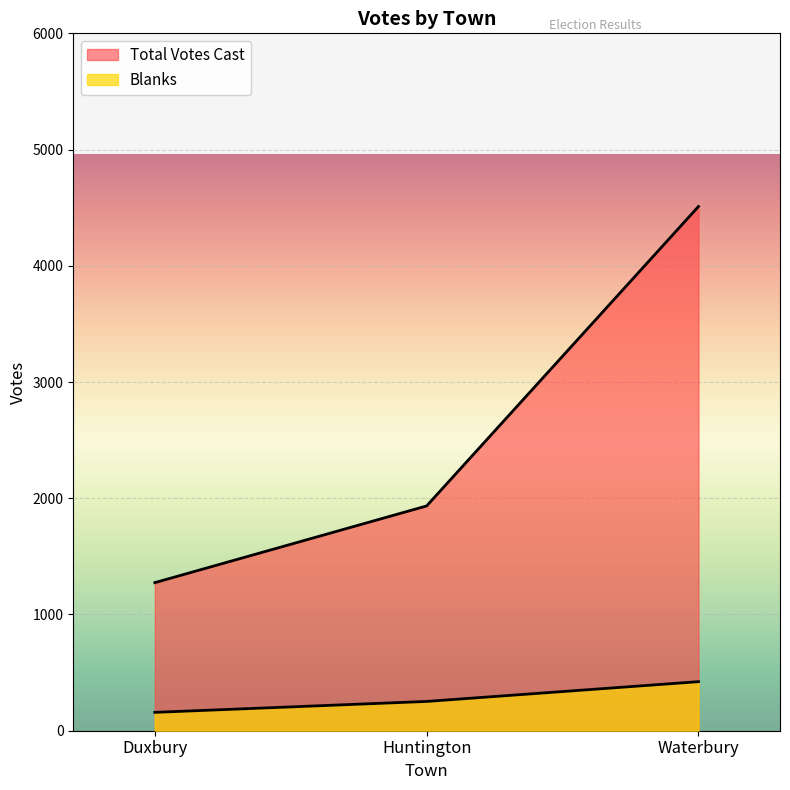

What is the total value across all series at Duxbury?

1432